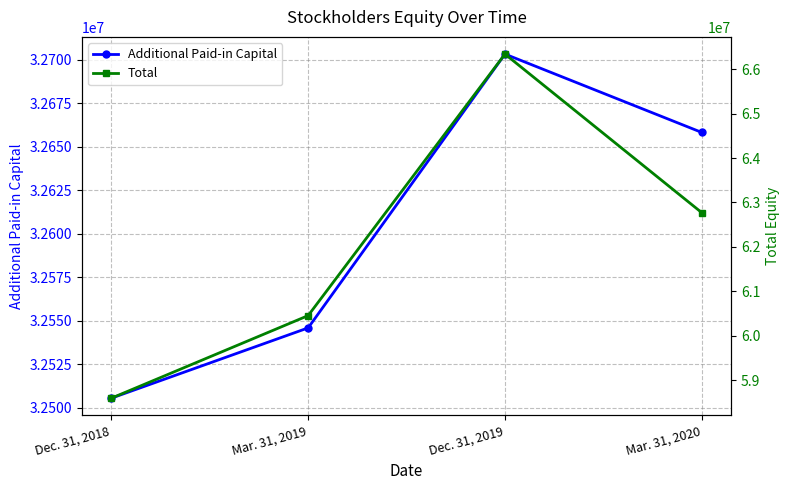

At how many categories does at least one series exceed 32824063?

4